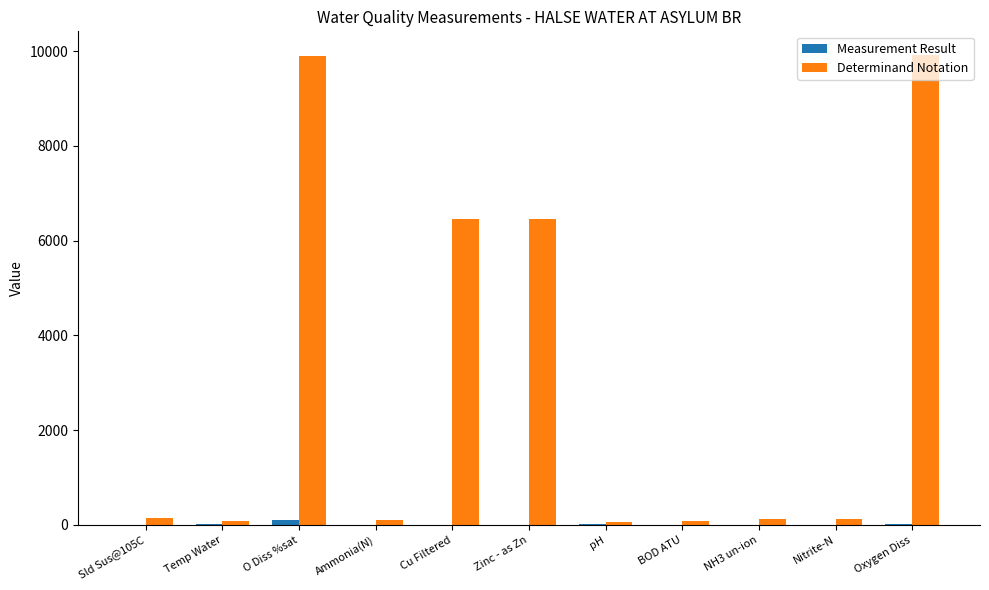

Which series has the largest total across all categories?

Determinand Notation